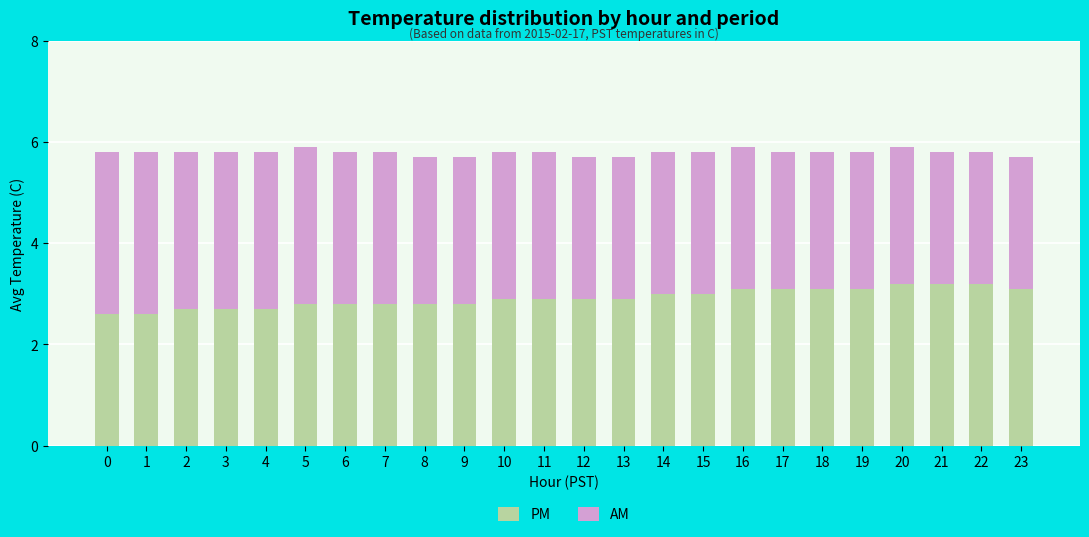

What is the total value across all series at 8?

5.7